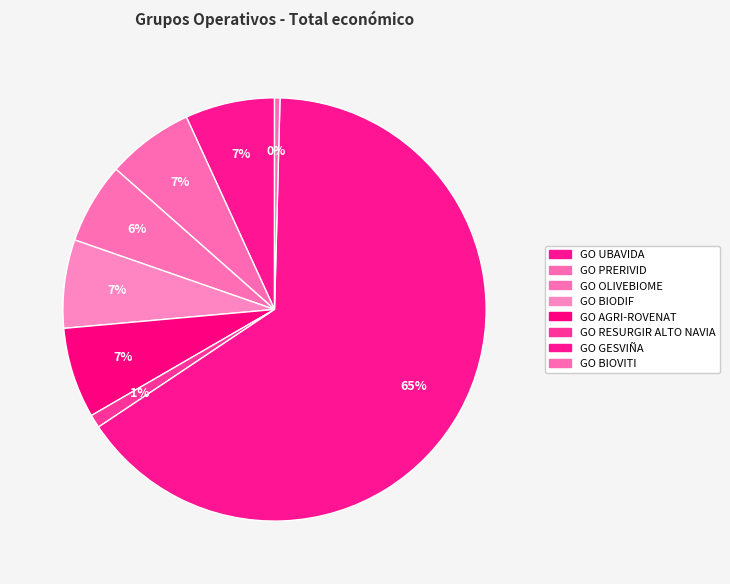

Which category has the biggest portion of the pie?

GO GESVIÑA